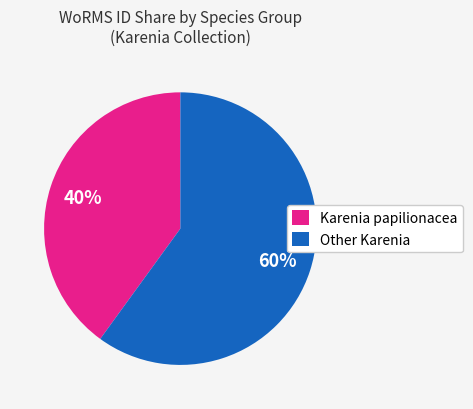

Which slice is the largest?

Other Karenia